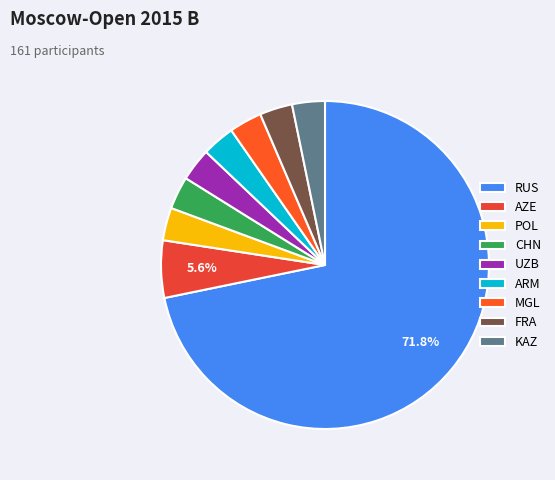

How many slices are in this pie chart?

9